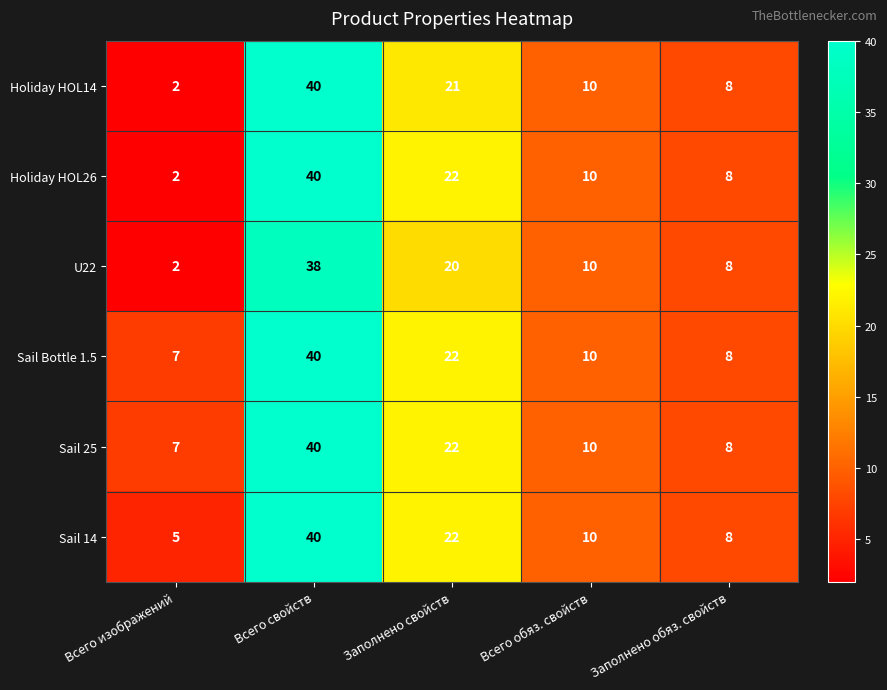

What is the total value across all series at Всего свойств?

238